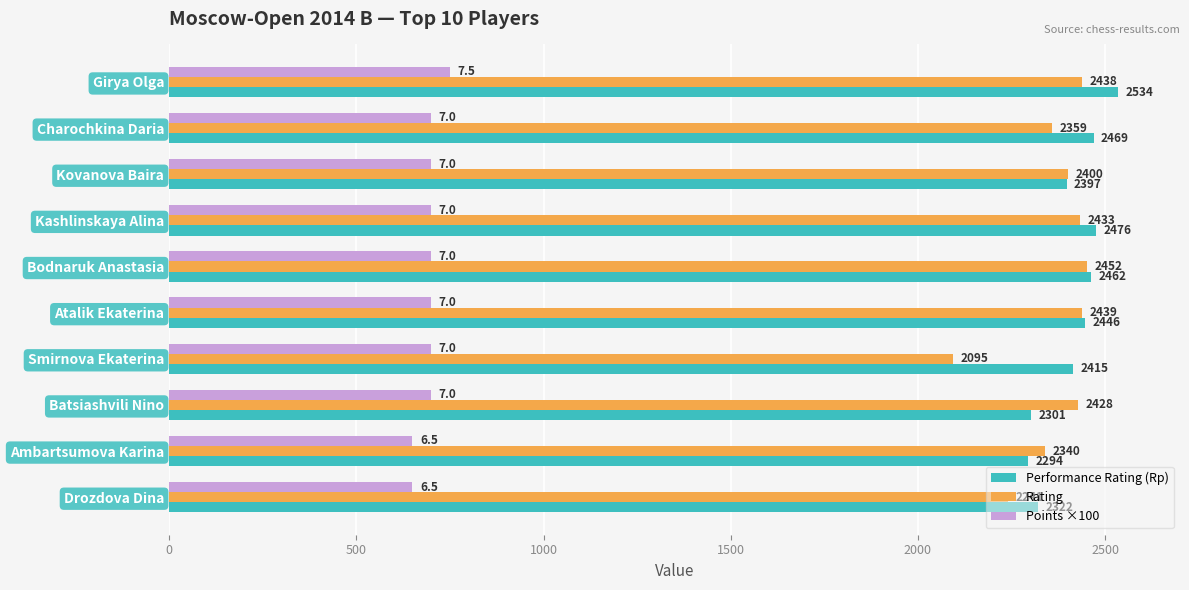

At how many categories does at least one series exceed 1203?

10